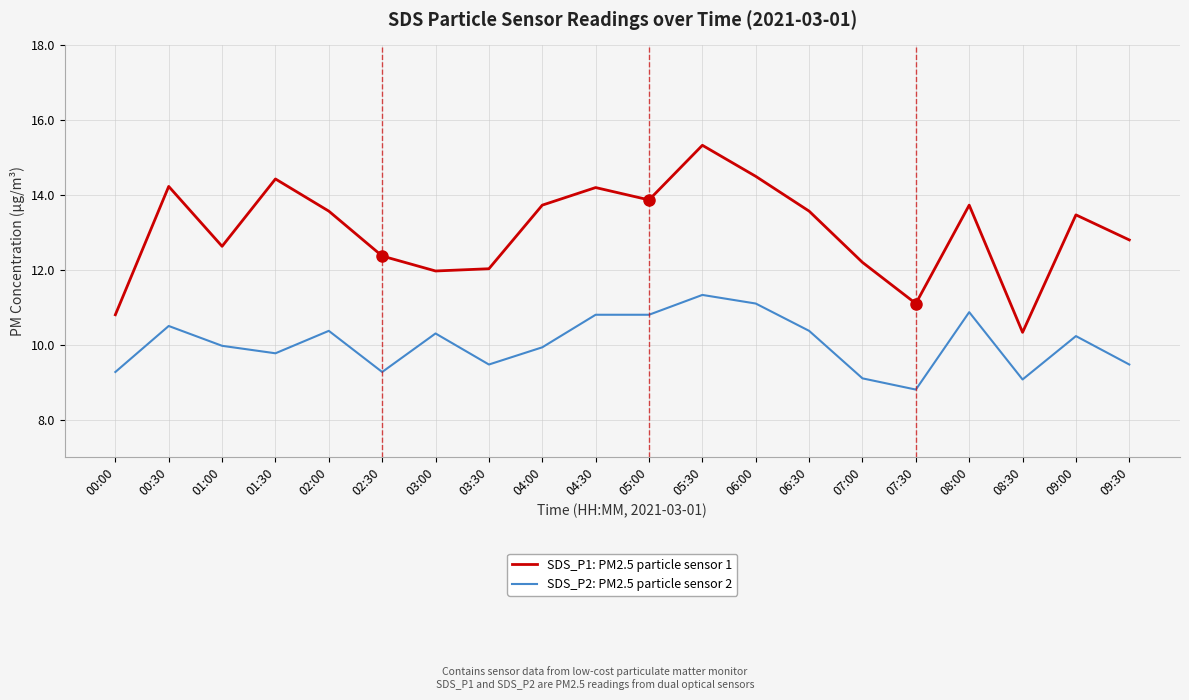

Is it true that SDS_P1: PM2.5 particle sensor 1 equals 10.1 at 05:30?

False